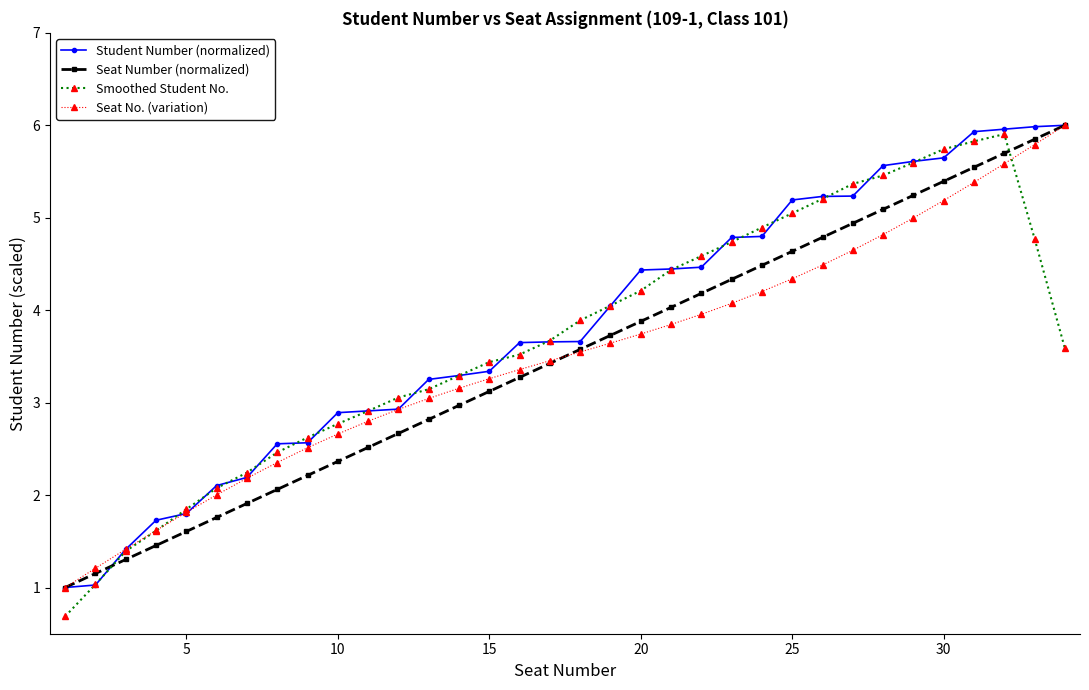

In Smoothed Student No., how many points are higher than both neighbors (excluding endpoints)?

1